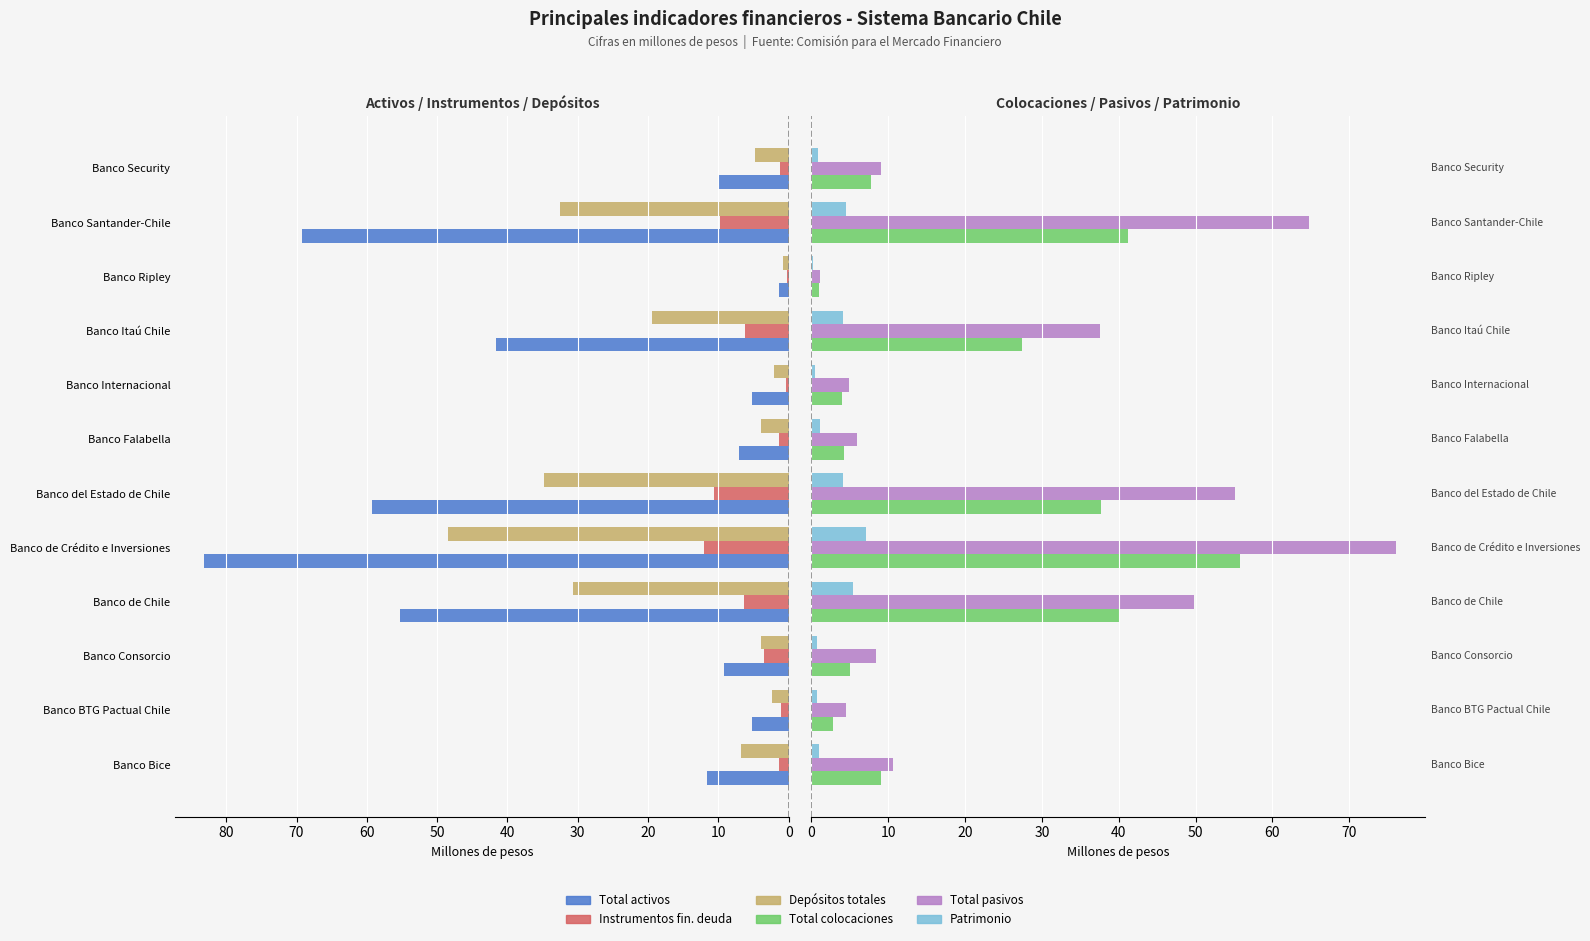

What is the maximum value shown in the chart?

83.1